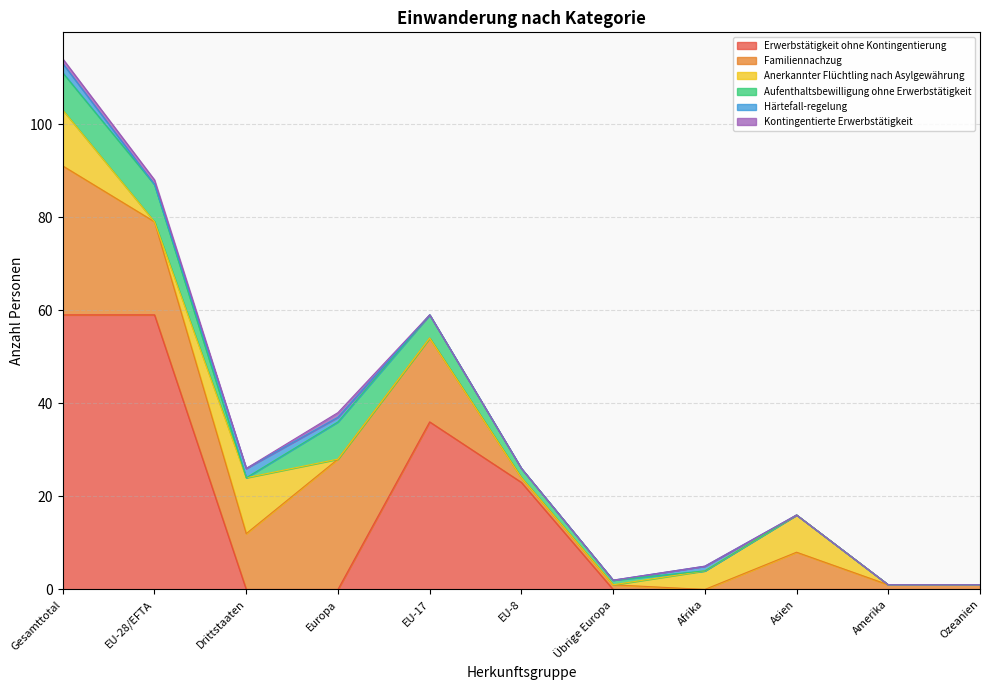

Rank the series by their maximum value, from highest to lowest.

Erwerbstätigkeit ohne Kontingentierung, Familiennachzug, Anerkannter Flüchtling nach Asylgewährung, Aufenthaltsbewilligung ohne Erwerbstätigkeit, Härtefall-regelung, Kontingentierte Erwerbstätigkeit